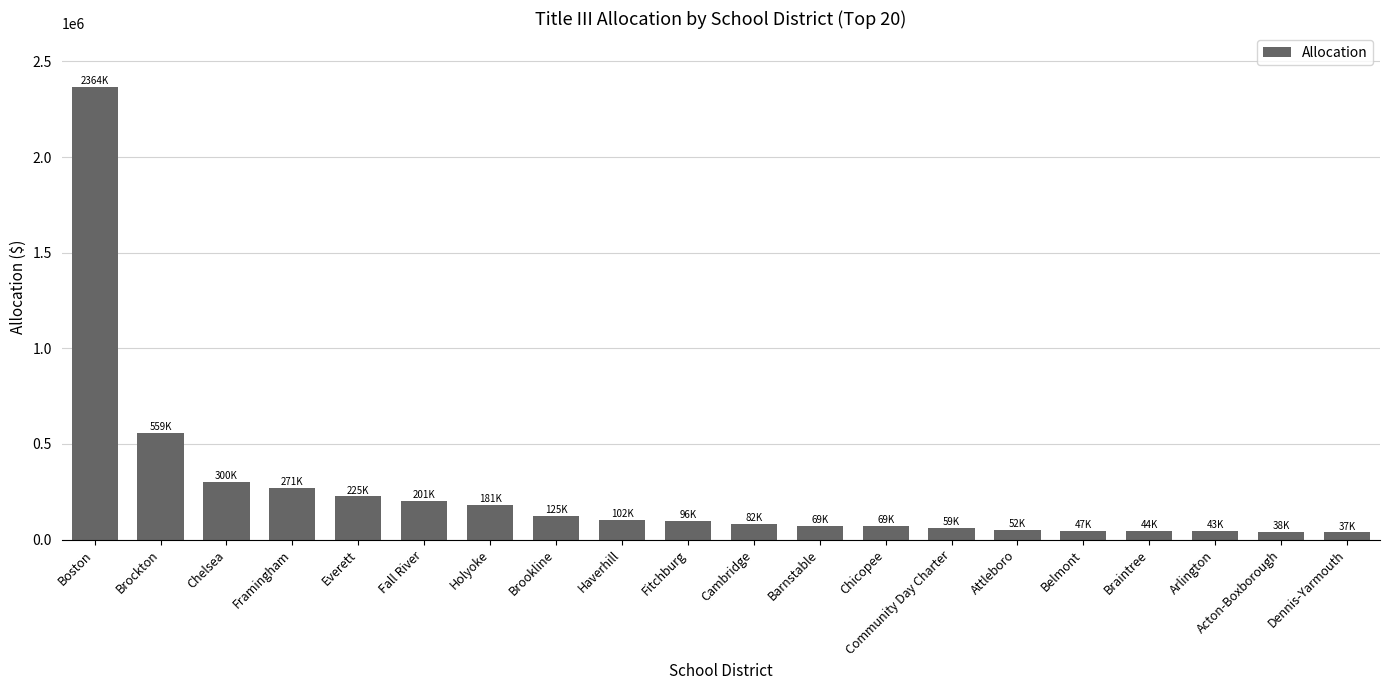

What is the greatest value displayed?

2364349.7